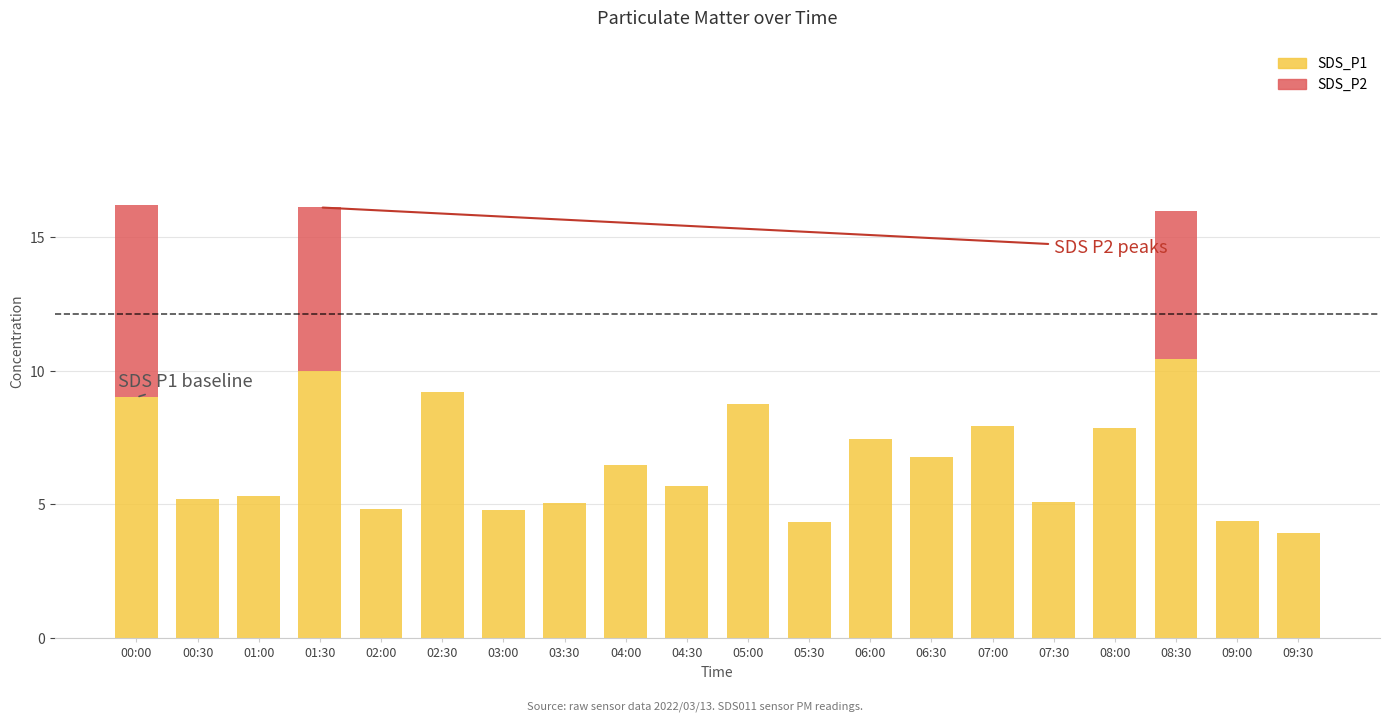

How many groups of bars are there?

20